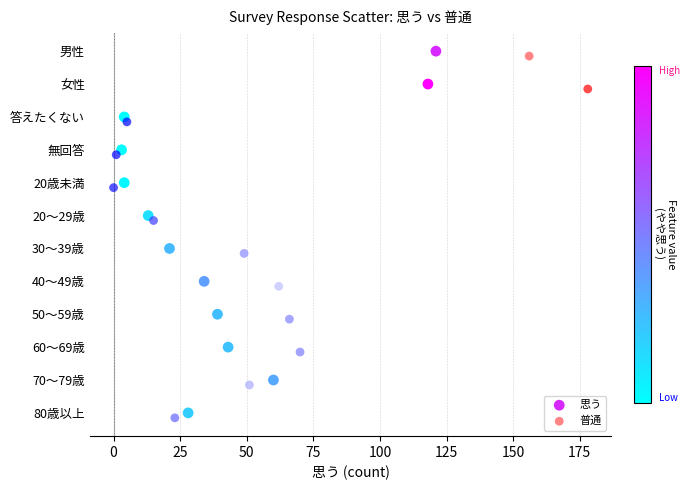

What are all the series names shown in the legend?

思う, 普通